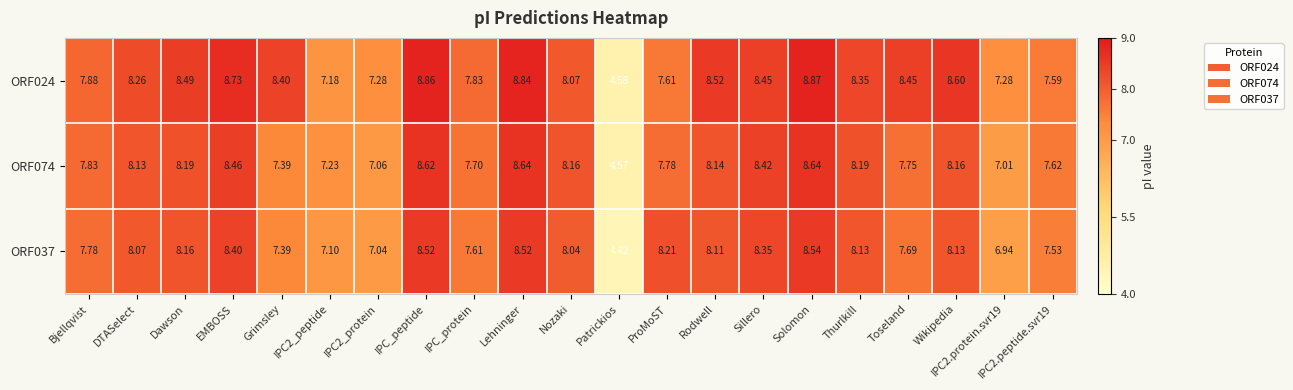

Which series has the largest total across all categories?

ORF024